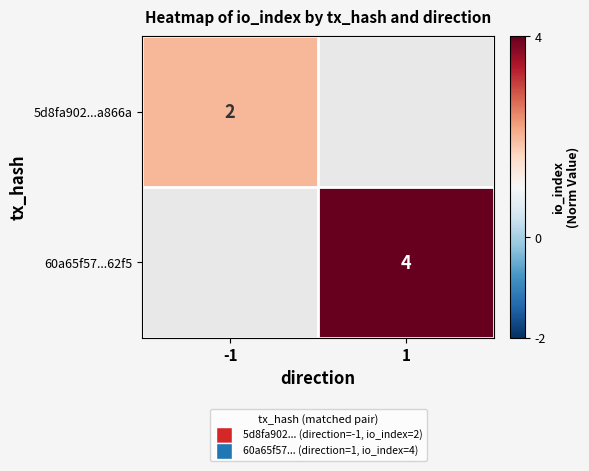

Is it true that 5d8fa902...a866a equals 2 at -1?

True